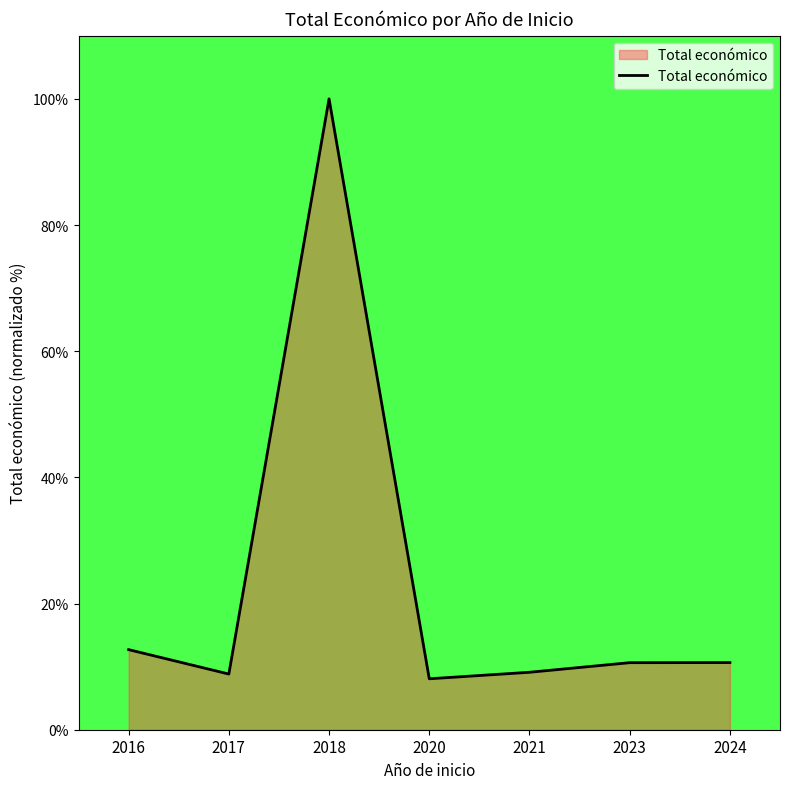

What is the change in value from 2016 to 2018?

+87.3